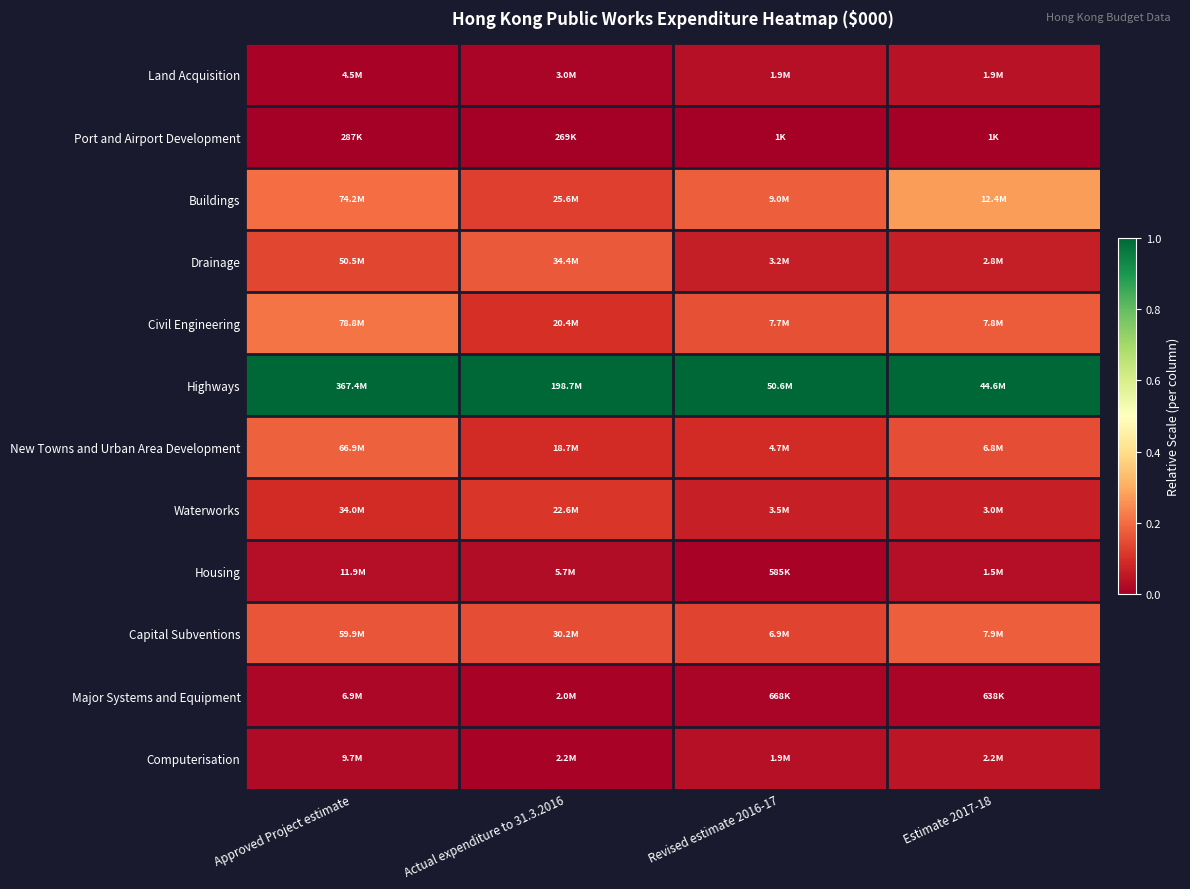

What is the difference between the highest and lowest values at Approved Project estimate?

1.0